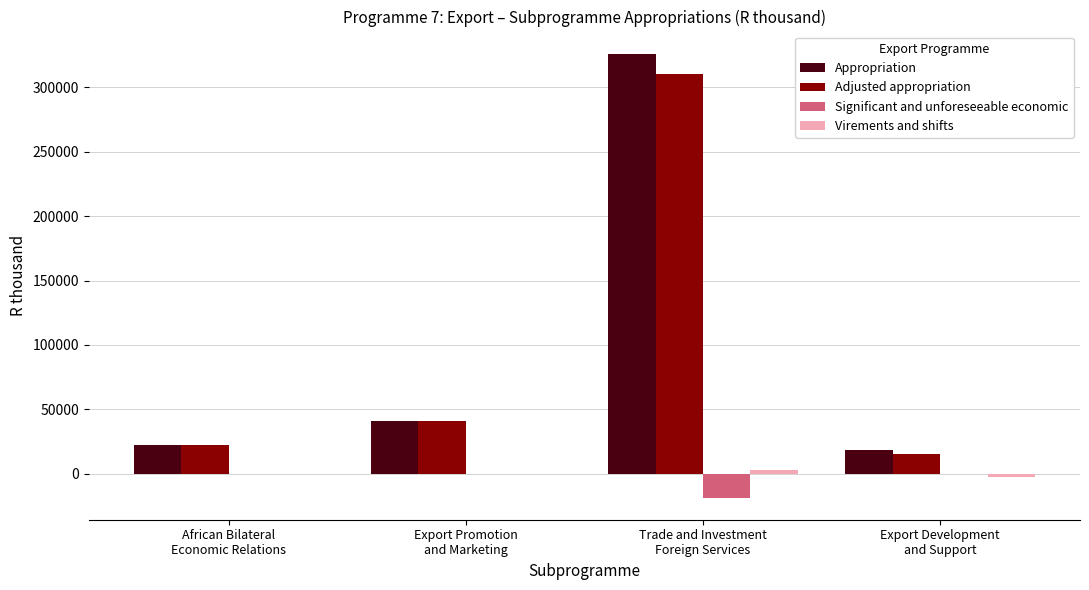

What is the sum of all Significant and unforeseeable economic values?

-19278